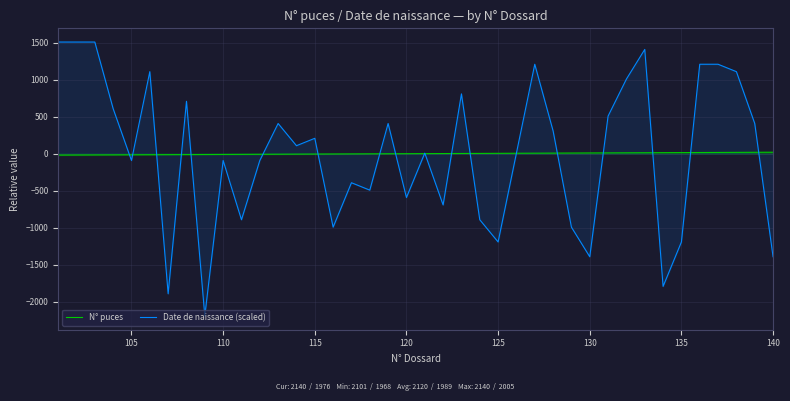

Which series has the largest total across all categories?

Date de naissance (scaled)